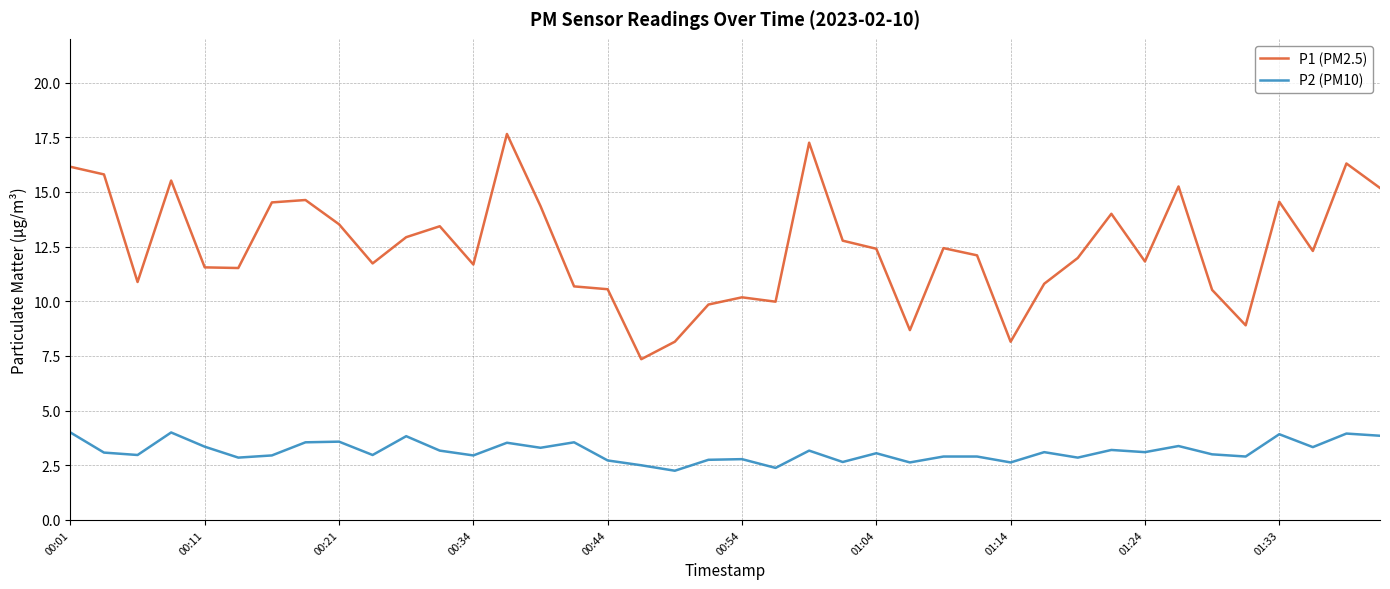

Which series has the largest total across all categories?

P1 (PM2.5)